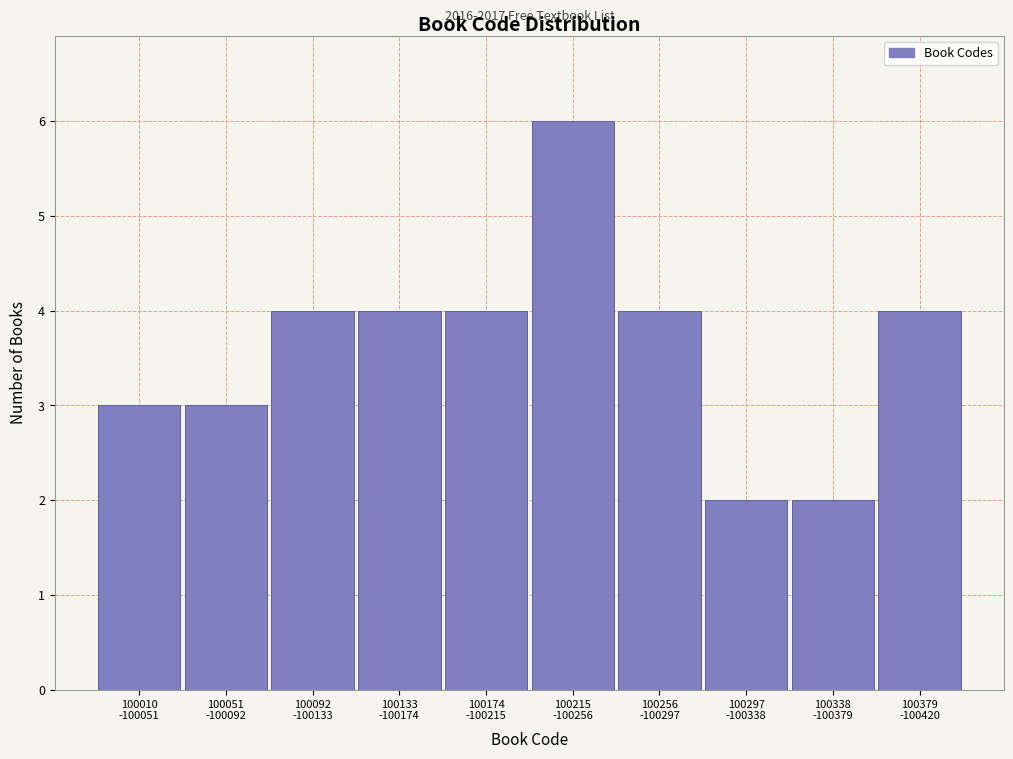

Reading left to right, extract all data points from this chart.

3	3	4	4	4	6	4	2	2	4